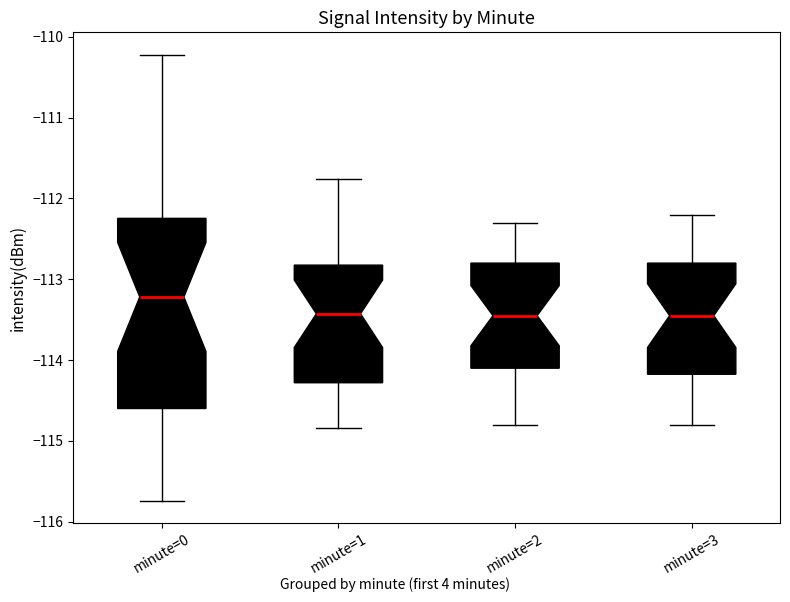

Reading left to right, read every box against the y-axis: the position of its median line, the range the box covers, and the ends of its whiskers. The values are not printed on the chart, so give them approximately, as read against the axis.

minute=0: median -113.2, box -114.6 to -112.2, whiskers -115.7 to -110.2
minute=1: median -113.4, box -114.3 to -112.8, whiskers -114.8 to -111.8
minute=2: median -113.4, box -114.1 to -112.8, whiskers -114.8 to -112.3
minute=3: median -113.4, box -114.2 to -112.8, whiskers -114.8 to -112.2